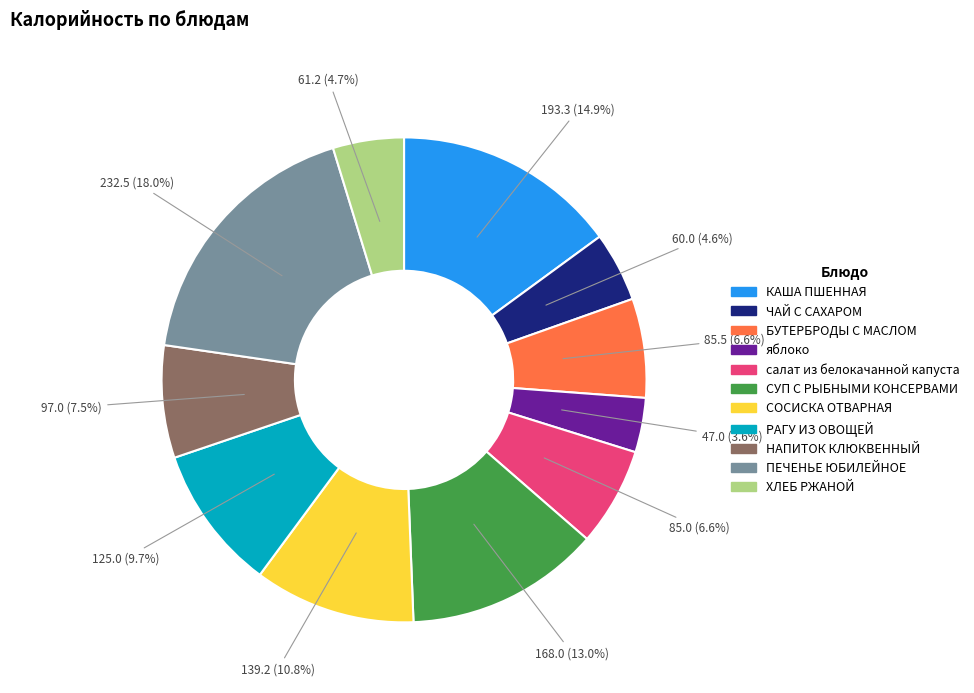

What is the total percentage of СУП С РЫБНЫМИ КОНСЕРВАМИ and БУТЕРБРОДЫ С МАСЛОМ?

19.6%